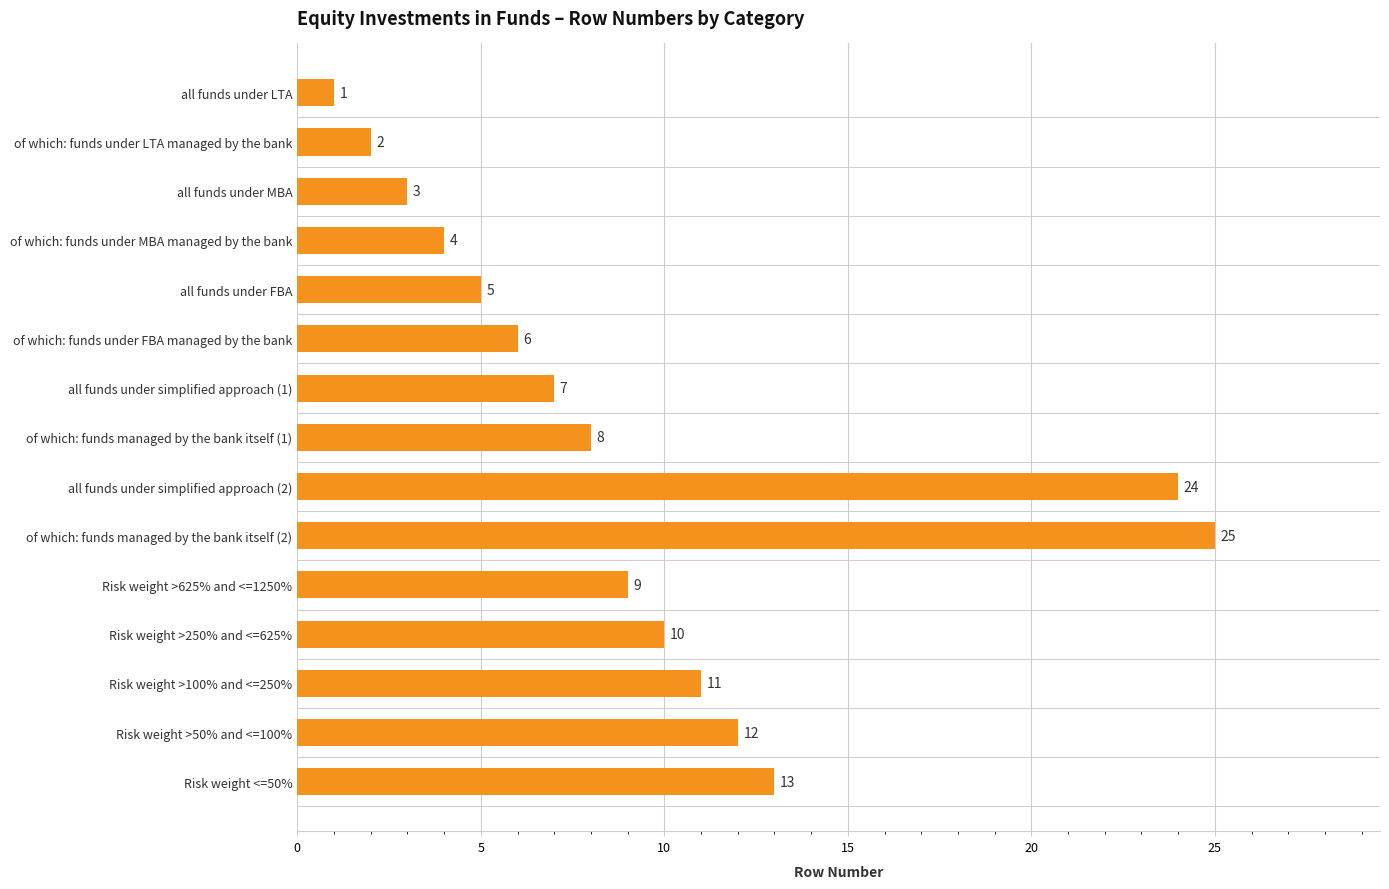

Reading top to bottom, extract all data points from this chart.

all funds under LTA=1	of which: funds under LTA managed by the bank=2	all funds under MBA=3	of which: funds under MBA managed by the bank=4	all funds under FBA=5	of which: funds under FBA managed by the bank=6	all funds under simplified approach (1)=7	of which: funds managed by the bank itself (1)=8	all funds under simplified approach (2)=24	of which: funds managed by the bank itself (2)=25	Risk weight >625% and <=1250%=9	Risk weight >250% and <=625%=10	Risk weight >100% and <=250%=11	Risk weight >50% and <=100%=12	Risk weight <=50%=13